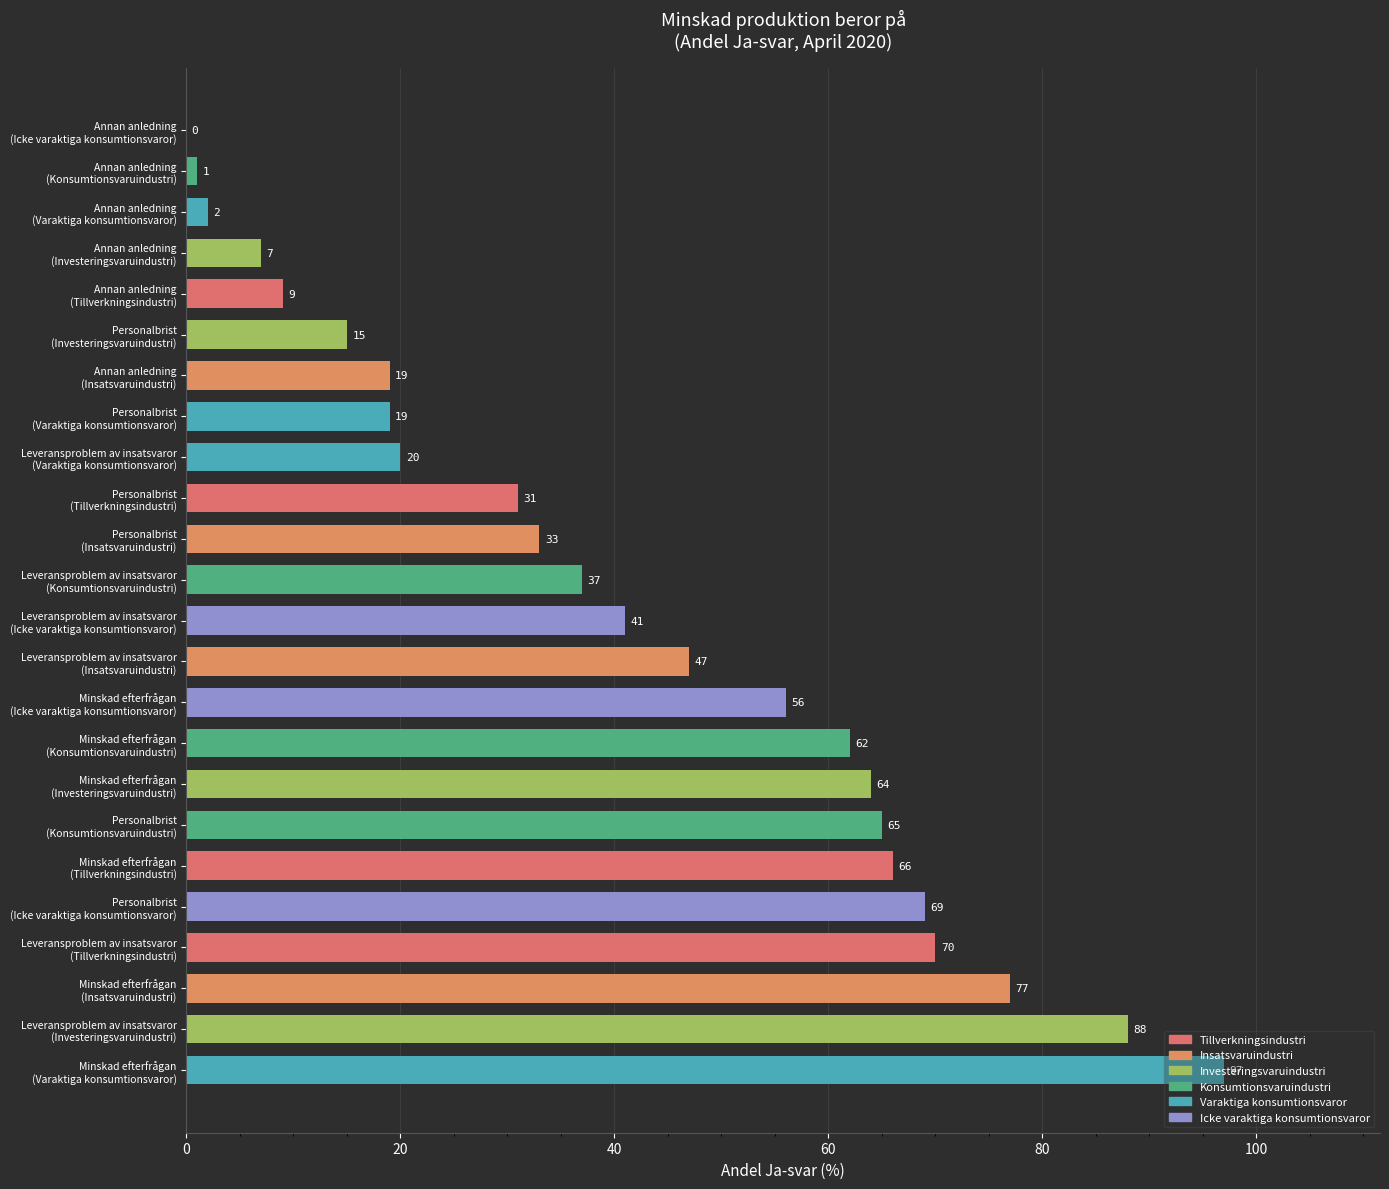

What is the sum of all values?

995